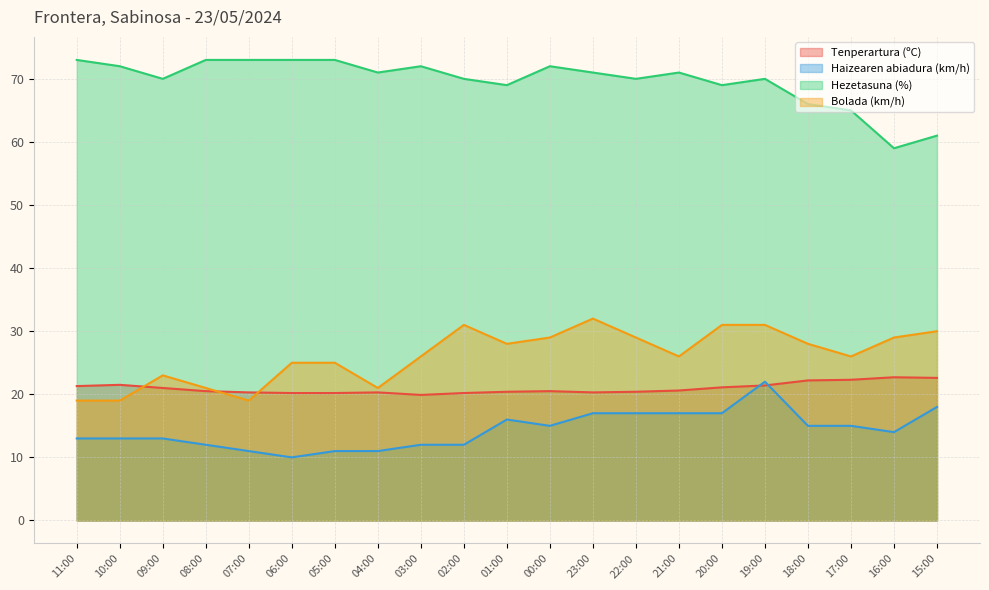

What is the difference between the Bolada (km/h) values at 19:00 and 01:00?

3.0